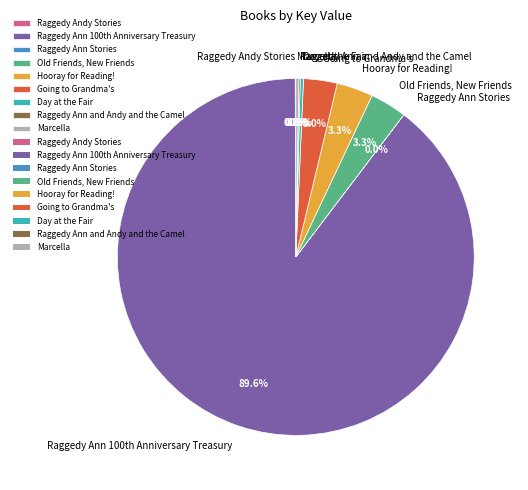

Which slice is the largest?

Raggedy Ann 100th Anniversary Treasury